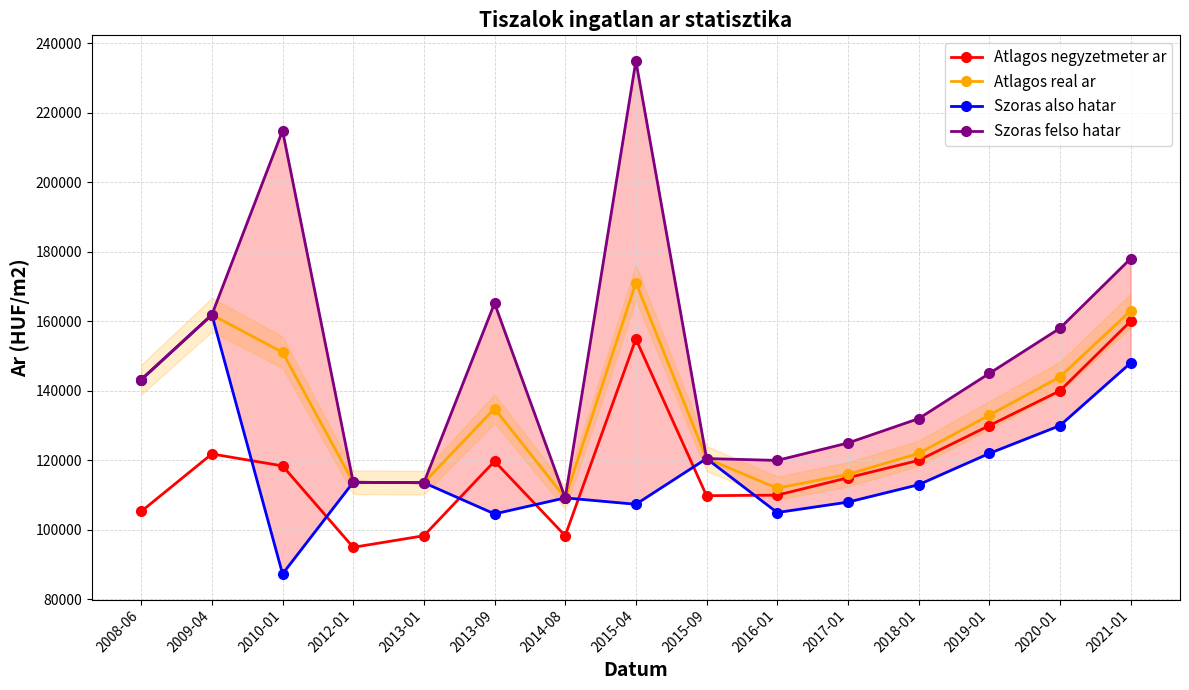

How many categories are shown in the chart?

15